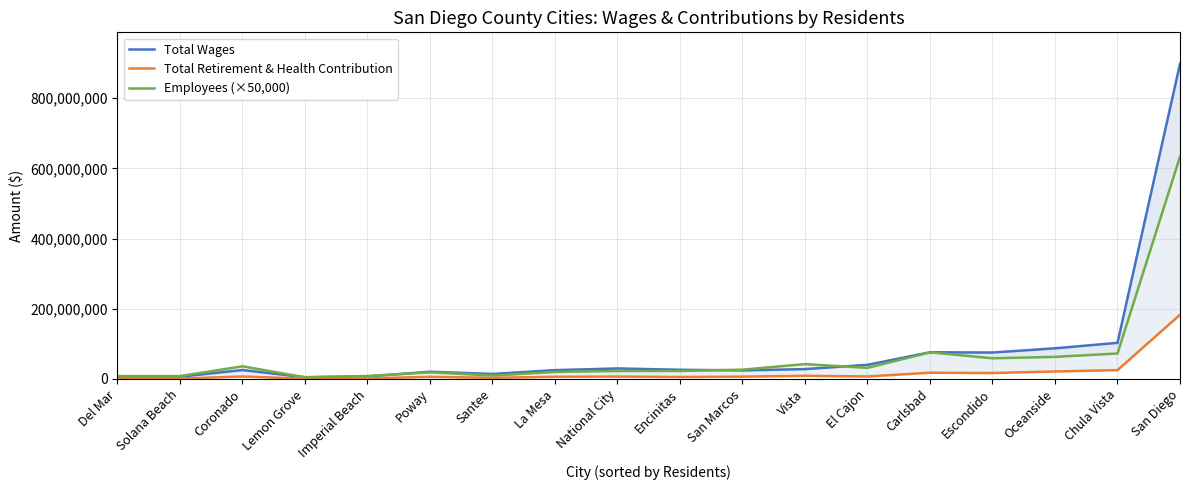

Where is Total Wages nearest to the value 451334321?

Chula Vista